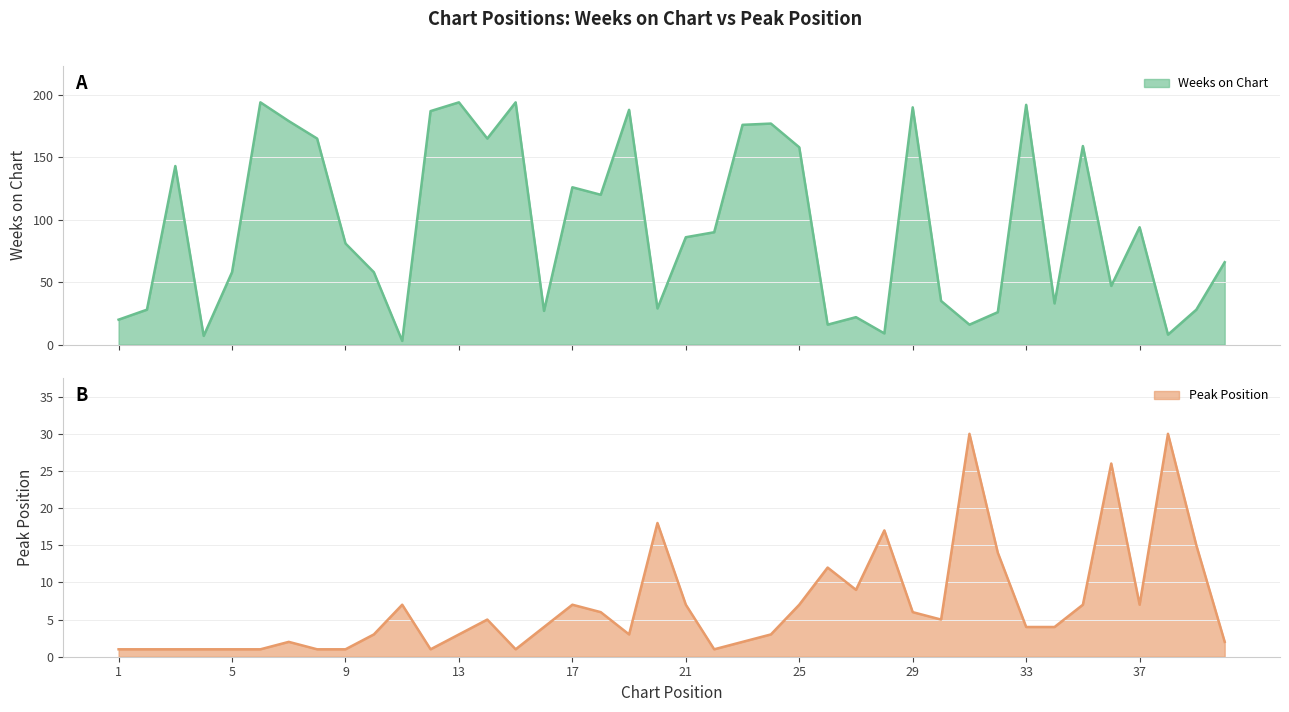

What is the value of the Peak Position point at the 8th from the left?

1